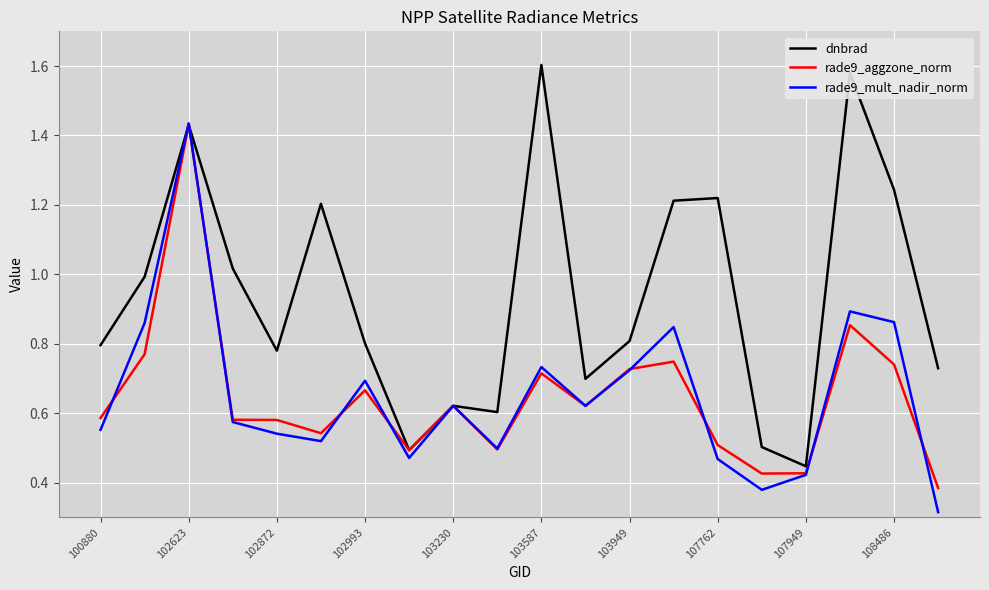

Which series has the largest total across all categories?

dnbrad